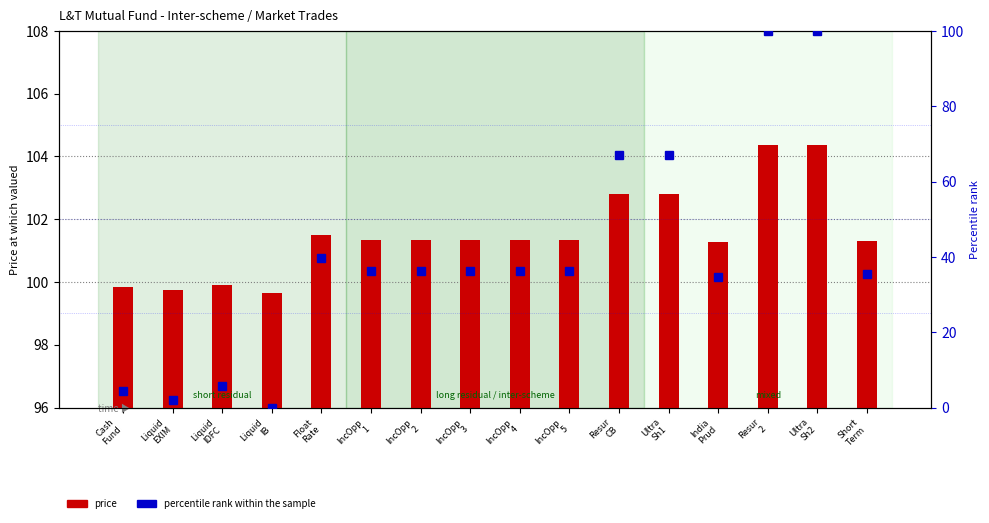

Which series has the largest total across all categories?

price